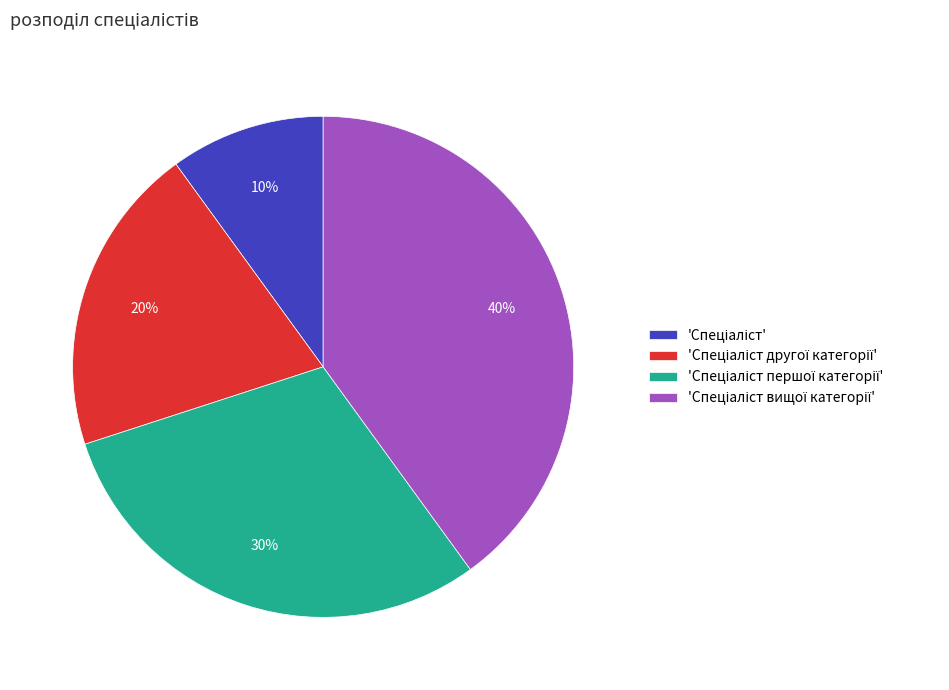

Is there a majority slice in this chart?

No